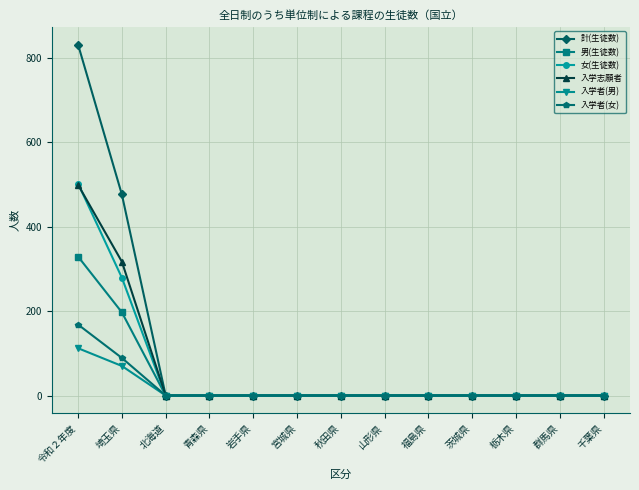

At which category does the chart reach its peak across all series?

令和２年度